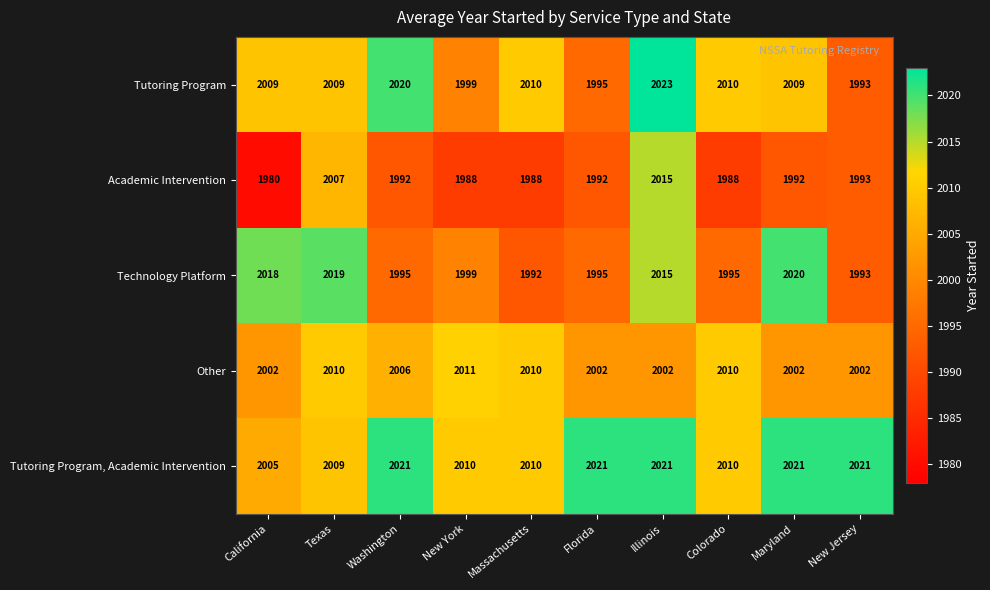

Which series has the widest spread of values?

Academic Intervention